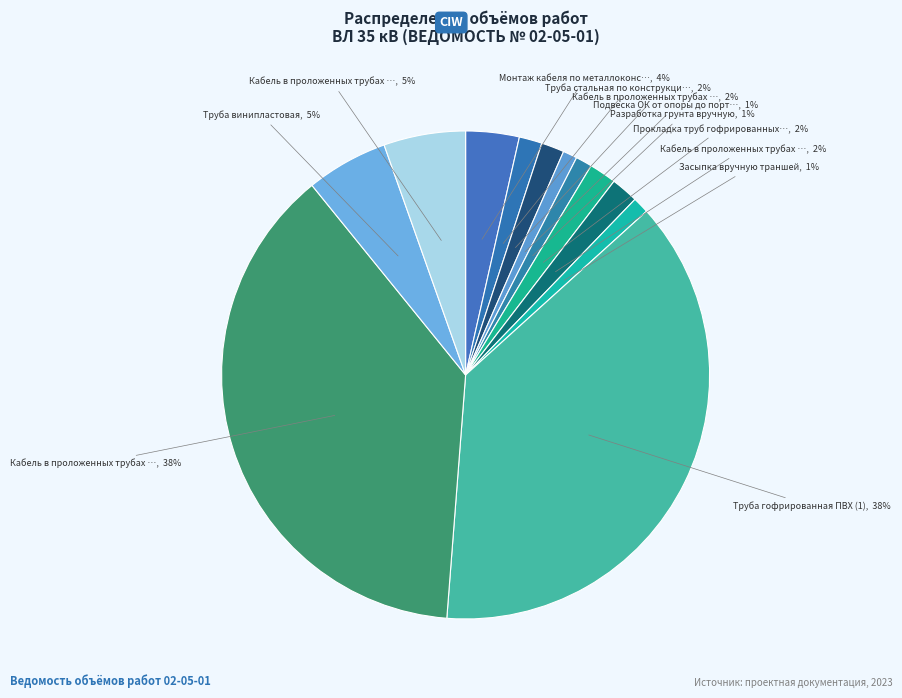

How many segments does this pie chart have?

12